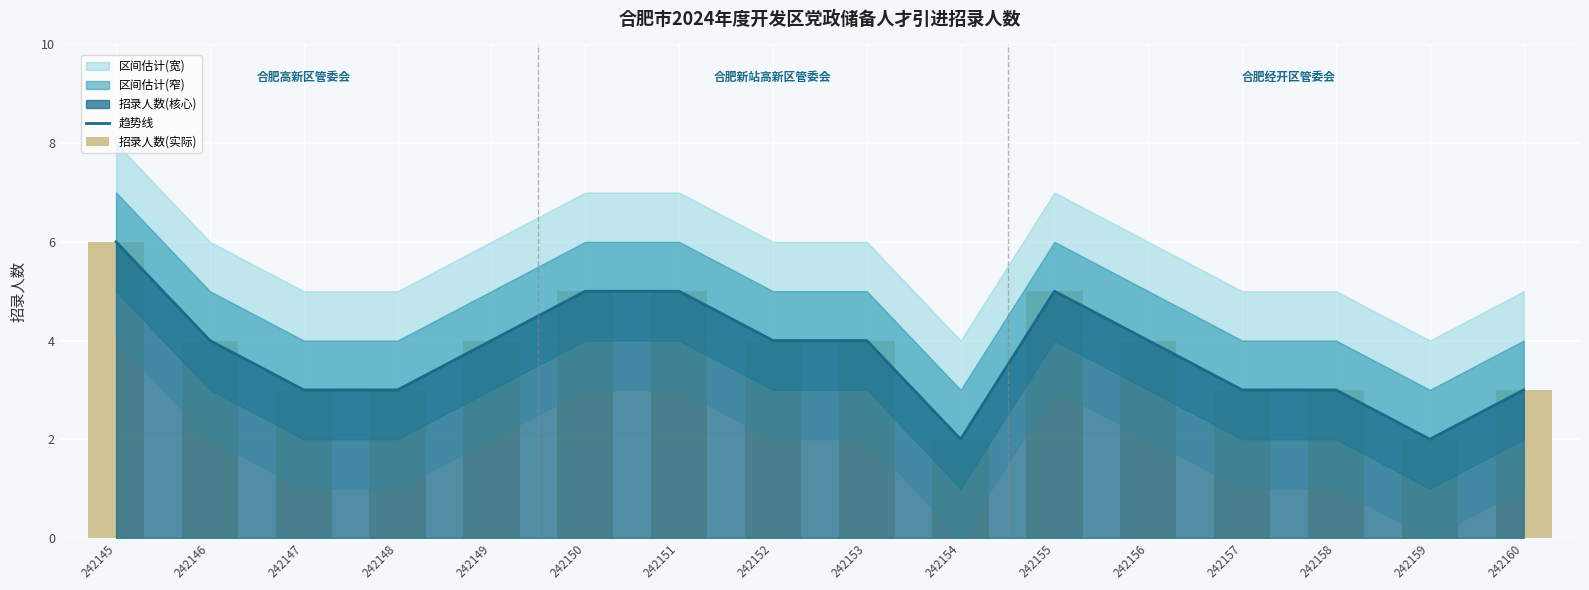

What is the maximum value for 招录人数(实际)?

6